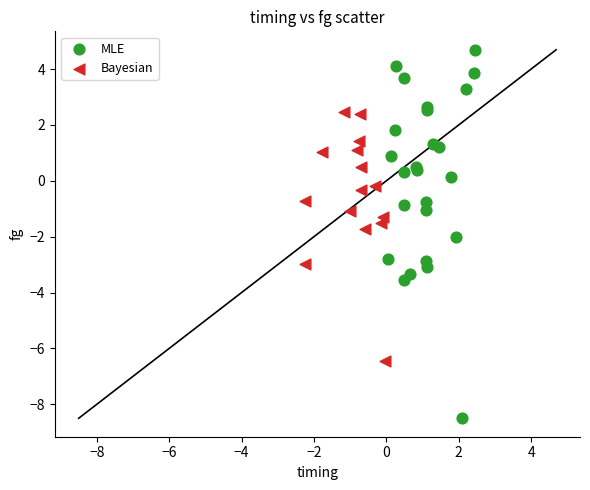

Which series reaches the minimum Y coordinate?

MLE